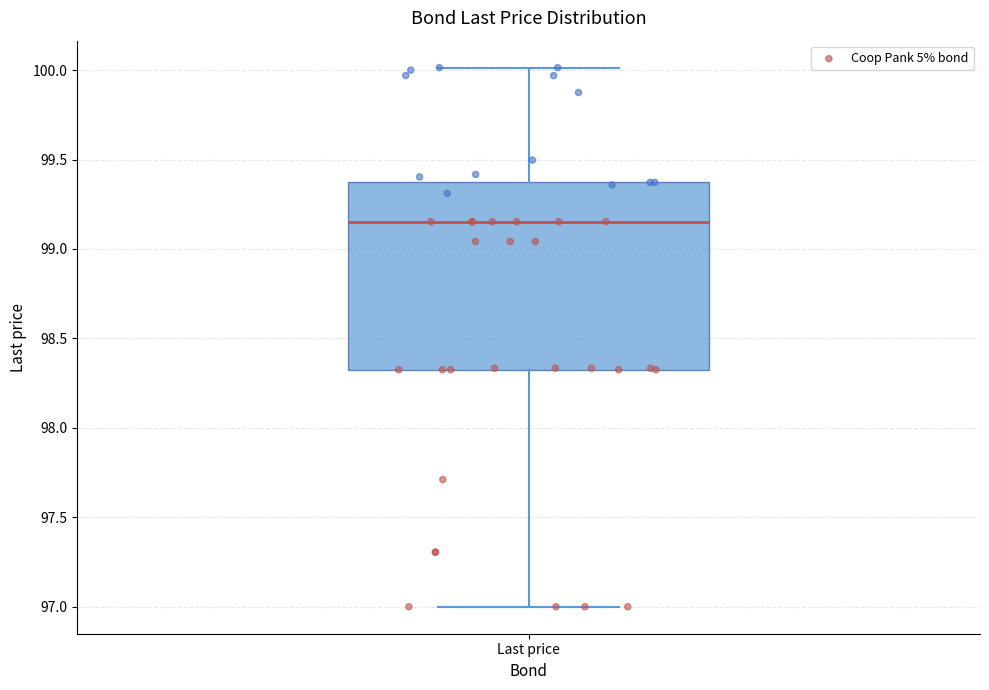

Read this box plot against the y-axis: the position of the median line, the range covered by the box, and the ends of both whiskers. The values are not printed on the chart, so give them approximately, as read against the axis.

median 99.15, box 98.35 to 99.35, whiskers 97.00 to 100.00